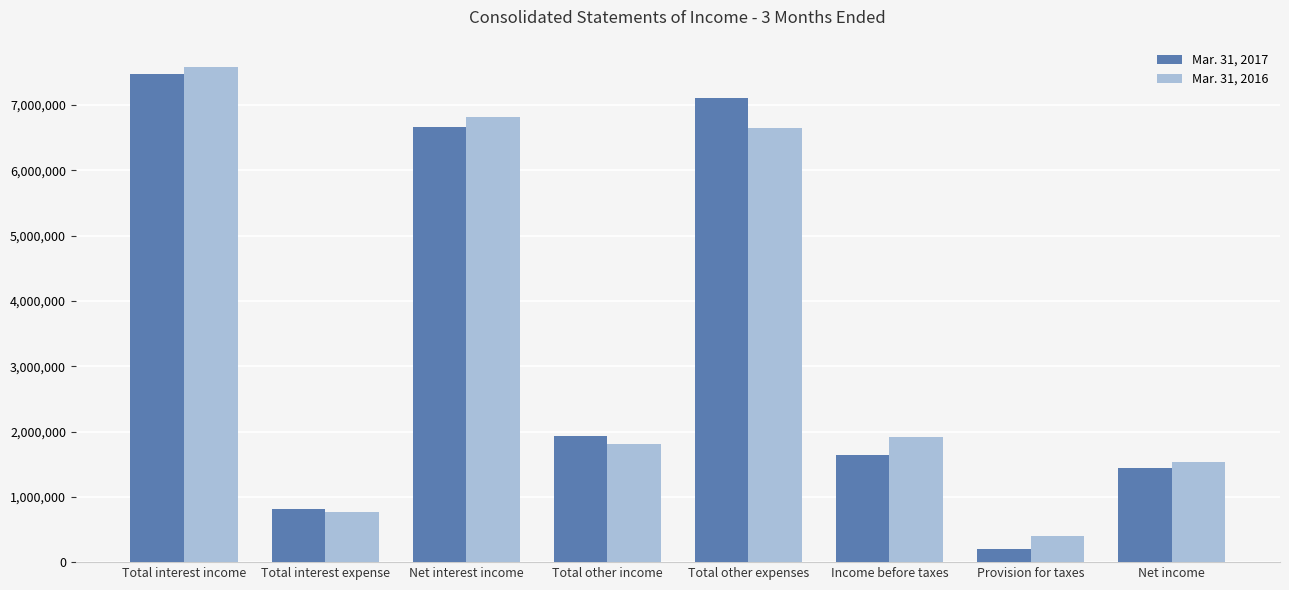

Is the value of Mar. 31, 2016 at Total other expenses greater than the value of Mar. 31, 2017 at Total interest income?

No